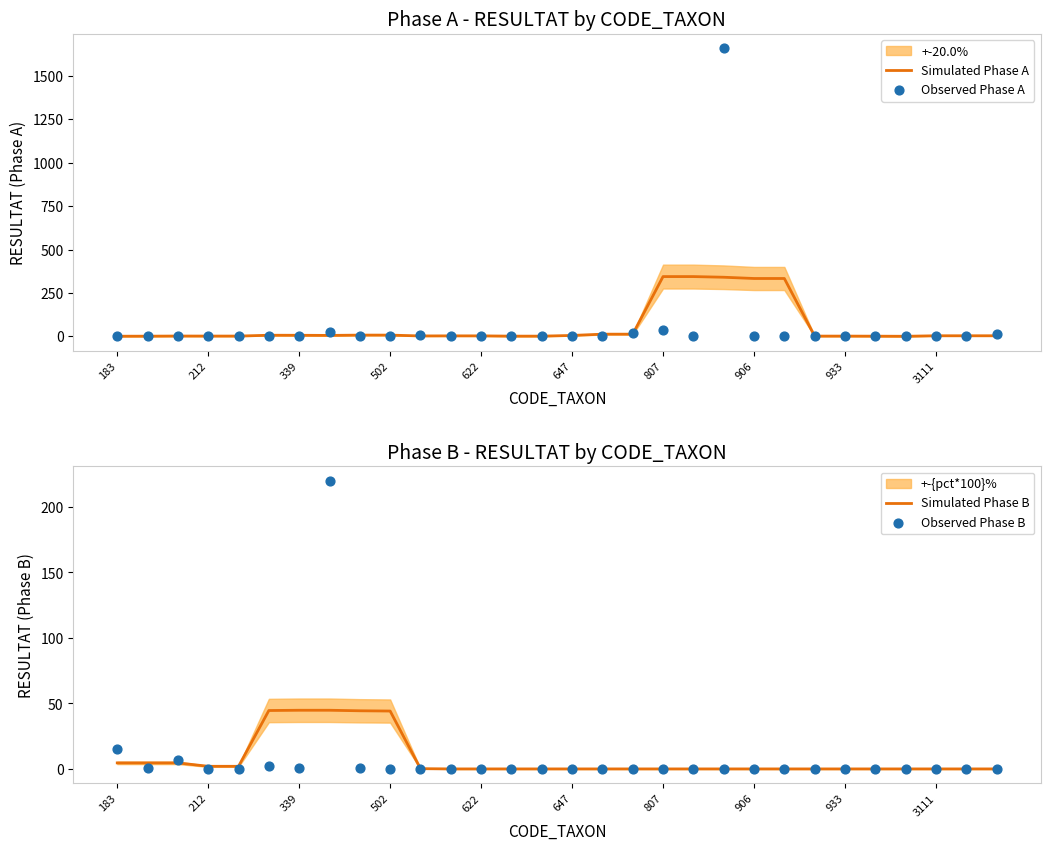

Which series has the widest spread of Y values?

Observed Phase A